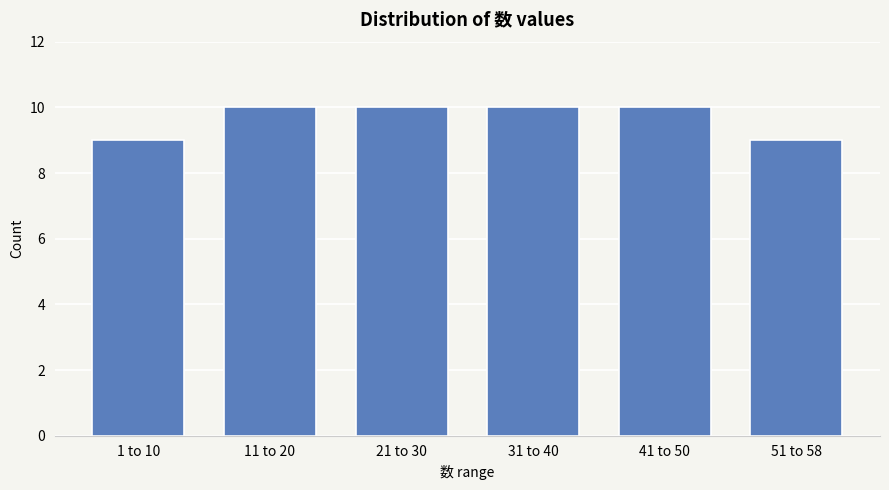

Reading right to left, extract all data points from this chart.

51 to 58=9	41 to 50=10	31 to 40=10	21 to 30=10	11 to 20=10	1 to 10=9